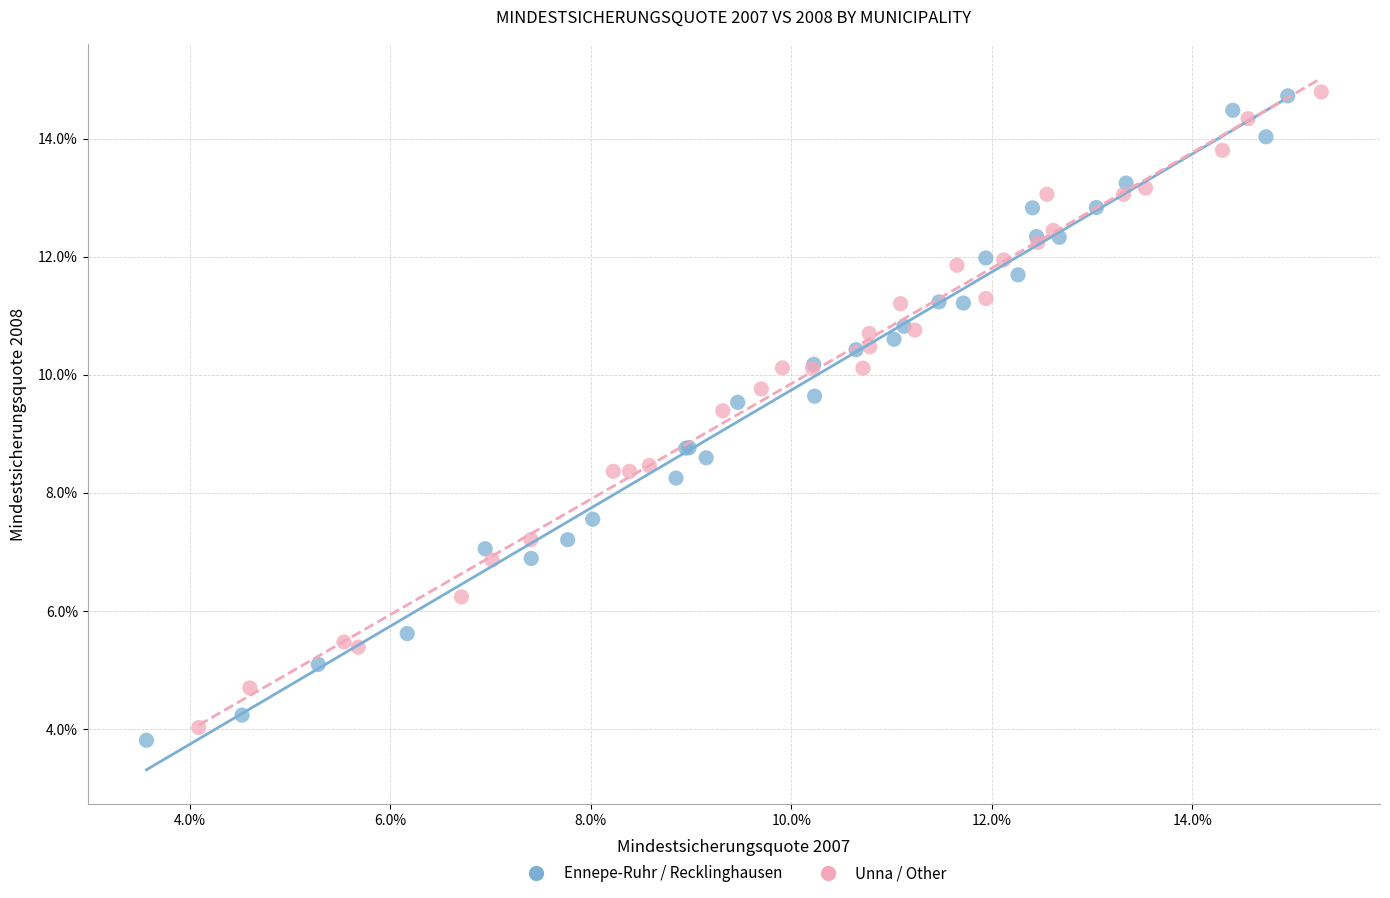

What are all the series names shown in the legend?

Ennepe-Ruhr / Recklinghausen, Unna / Other